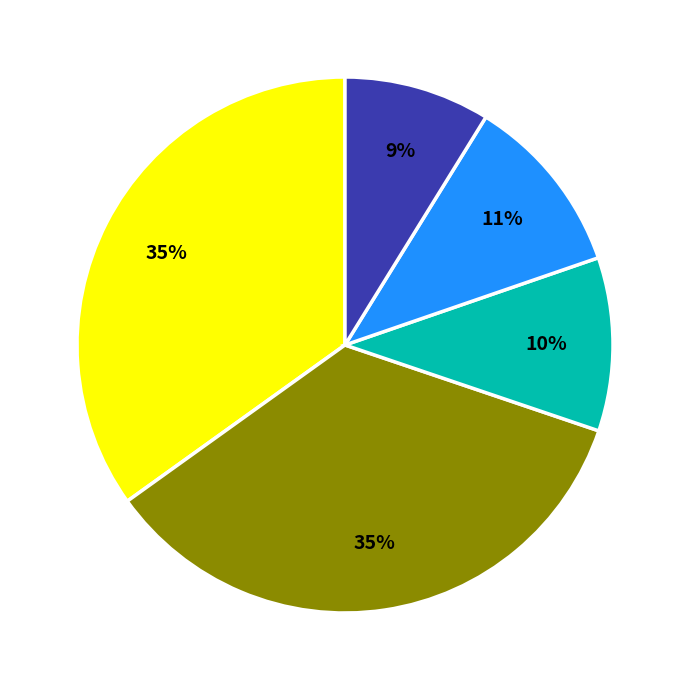

To the nearest percent, what is the average slice percentage?

20%